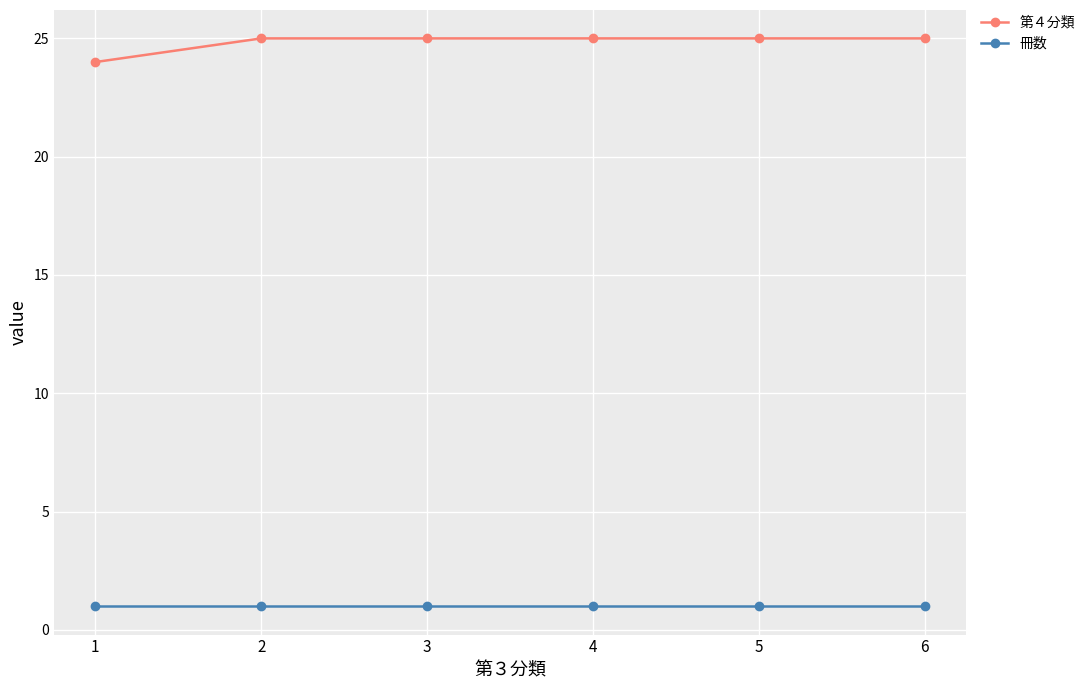

Reading left to right, transcribe all the data shown in this chart.

第４分類: 24	25	25	25	25	25
冊数: 1	1	1	1	1	1